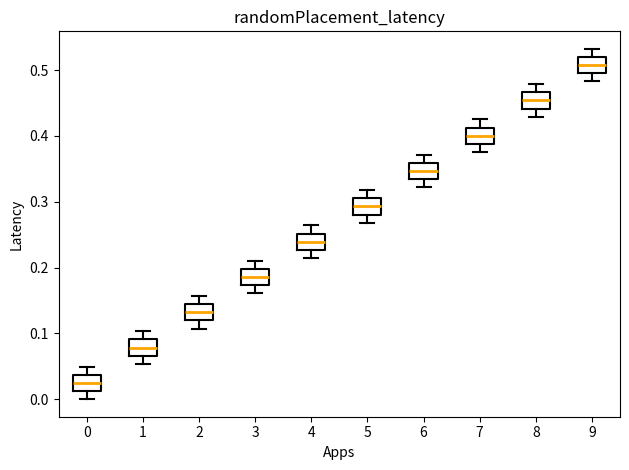

Where is the lower edge of the box at x = 1 on the y-axis? The values are not printed on the chart, so give them approximately, as read against the axis.

0.07